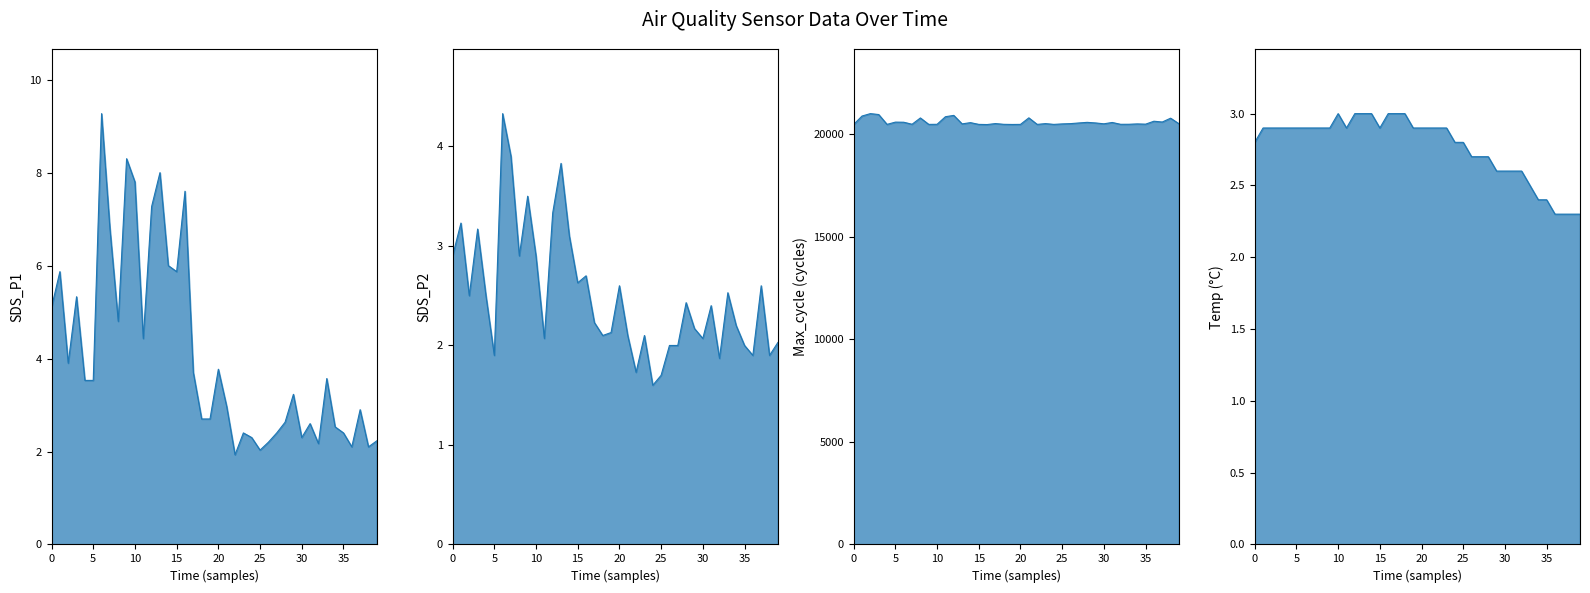

Reading right to left, list all the values displayed in this chart.

SDS_P1: 2.2	2.1	2.9	2.1	2.4	2.5	3.6	2.2	2.6	2.3	3.2	2.6	2.4	2.2	2.0	2.3	2.4	1.9	3.0	3.8	2.7	2.7	3.7	7.6	5.9	6.0	8.0	7.3	4.4	7.8	8.3	4.8	6.8	9.3	3.5	3.5	5.3	3.9	5.9	5.1
SDS_P2: 2.0	1.9	2.6	1.9	2.0	2.2	2.5	1.9	2.4	2.1	2.2	2.4	2.0	2.0	1.7	1.6	2.1	1.7	2.1	2.6	2.1	2.1	2.2	2.7	2.6	3.1	3.8	3.3	2.1	2.9	3.5	2.9	3.9	4.3	1.9	2.5	3.2	2.5	3.2	2.9
Max_cycle: 20496.0	20768.0	20581.0	20620.0	20477.0	20489.0	20472.0	20470.0	20559.0	20494.0	20536.0	20565.0	20535.0	20503.0	20489.0	20466.0	20503.0	20466.0	20784.0	20466.0	20462.0	20469.0	20505.0	20458.0	20466.0	20551.0	20490.0	20904.0	20839.0	20470.0	20466.0	20779.0	20472.0	20571.0	20576.0	20466.0	20946.0	20990.0	20872.0	20462.0
Temp: 2.3	2.3	2.3	2.3	2.4	2.4	2.5	2.6	2.6	2.6	2.6	2.7	2.7	2.7	2.8	2.8	2.9	2.9	2.9	2.9	2.9	3.0	3.0	3.0	2.9	3.0	3.0	3.0	2.9	3.0	2.9	2.9	2.9	2.9	2.9	2.9	2.9	2.9	2.9	2.8